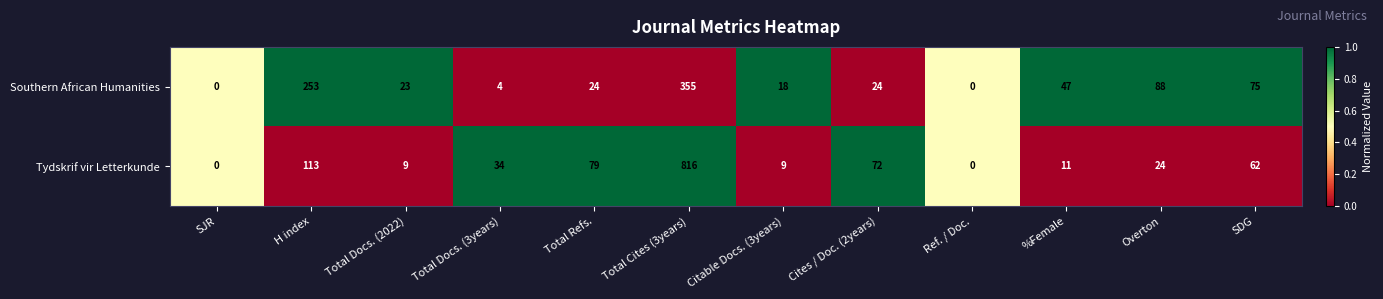

What is the difference between the maximum and second lowest values in the Tydskrif vir Letterkunde series?

816